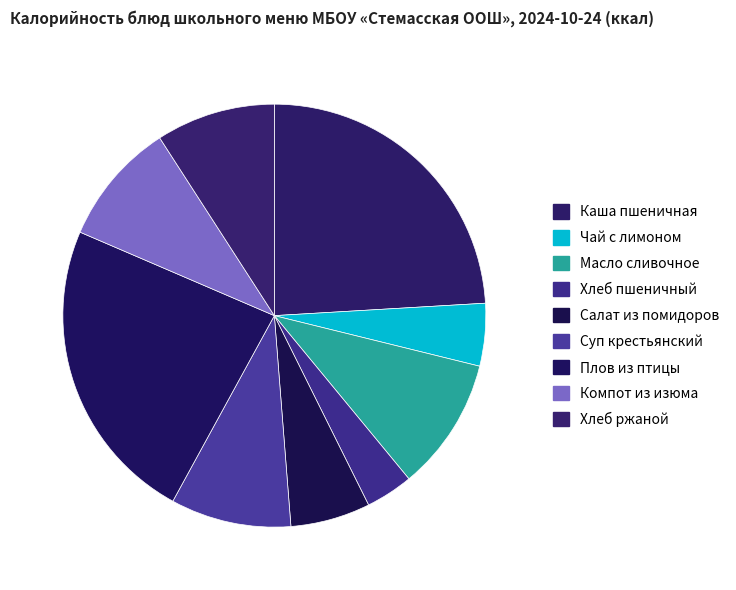

Does Компот из изюма account for over 50% of the chart?

No